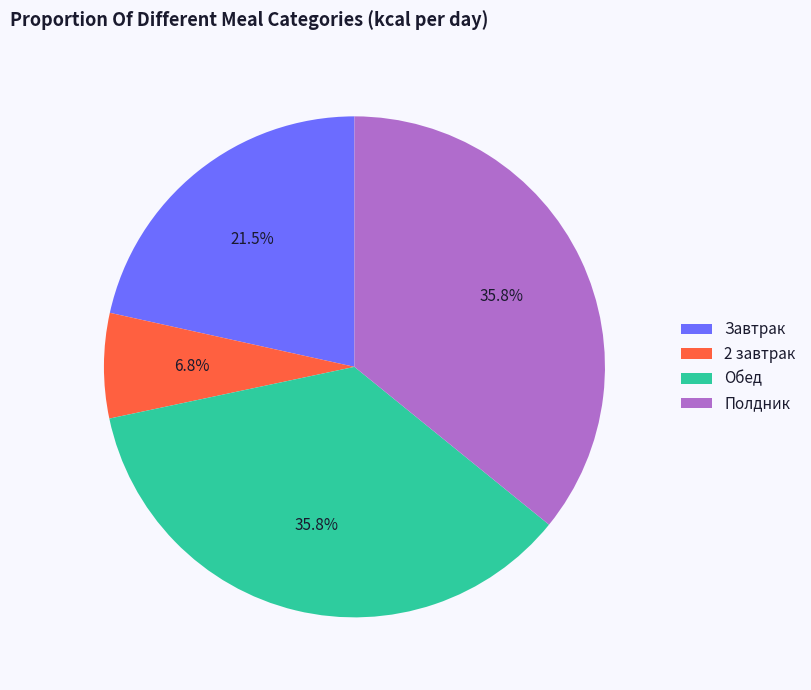

Which slice is the smallest?

2 завтрак